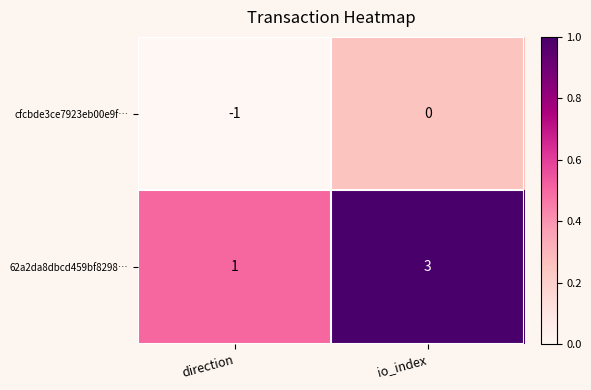

Where is 62a2da8dbcd459bf8298… nearest to the value 2?

direction